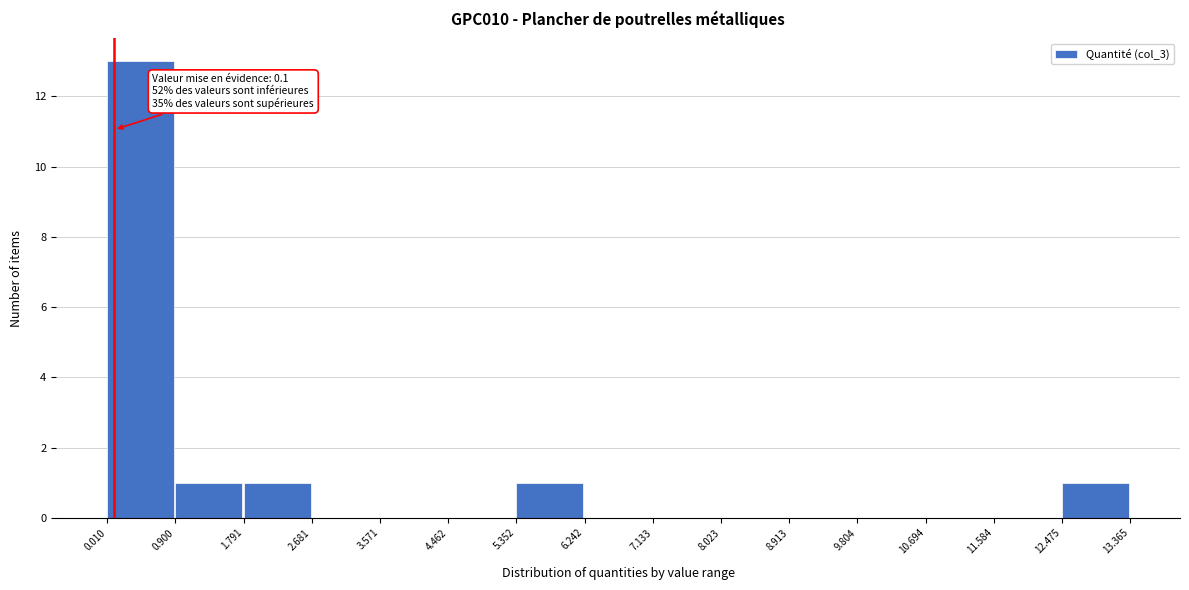

Over which range of the x-axis is the bar tallest?

0.010 to 0.900